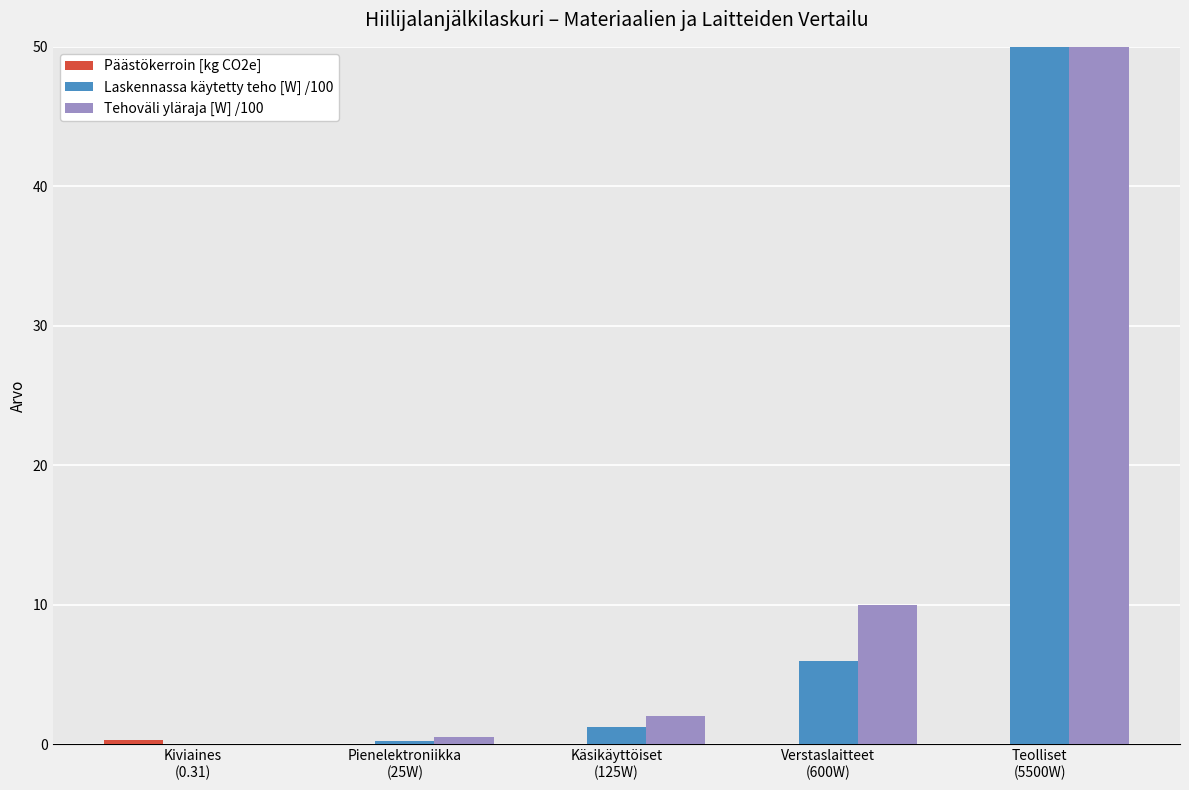

Rank the series by their maximum value, from highest to lowest.

Tehoväli yläraja [W] /100, Laskennassa käytetty teho [W] /100, Päästökerroin [kg CO2e]